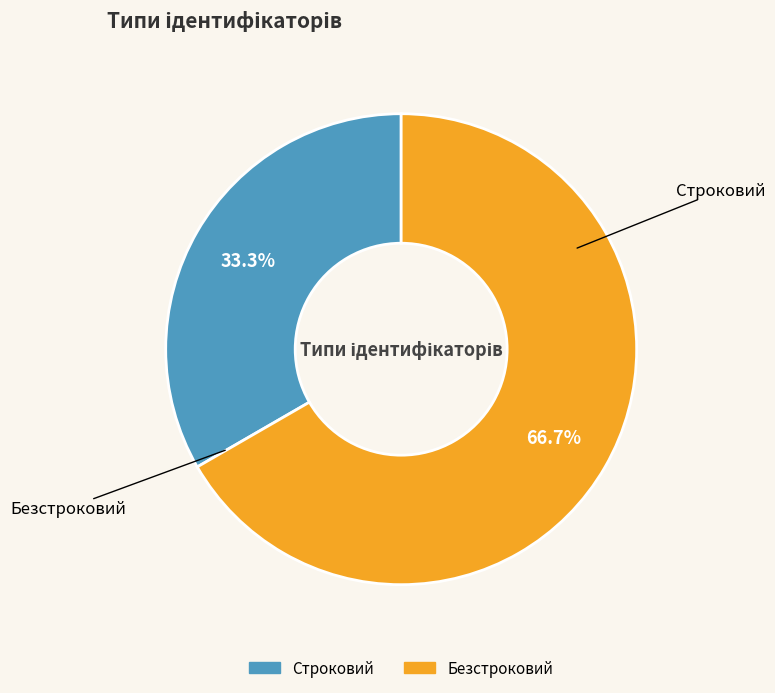

Is it true that Строковий is 48% of the pie?

False